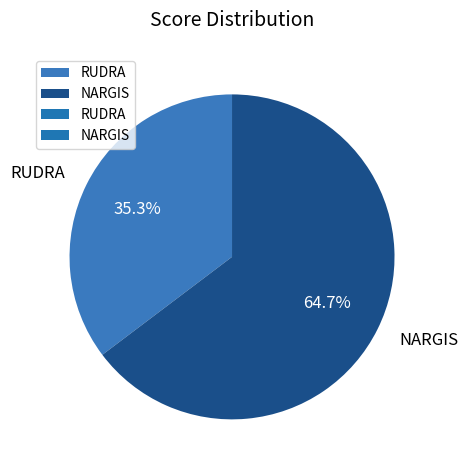

The NARGIS slice represents 65% of the pie. True or false?

True